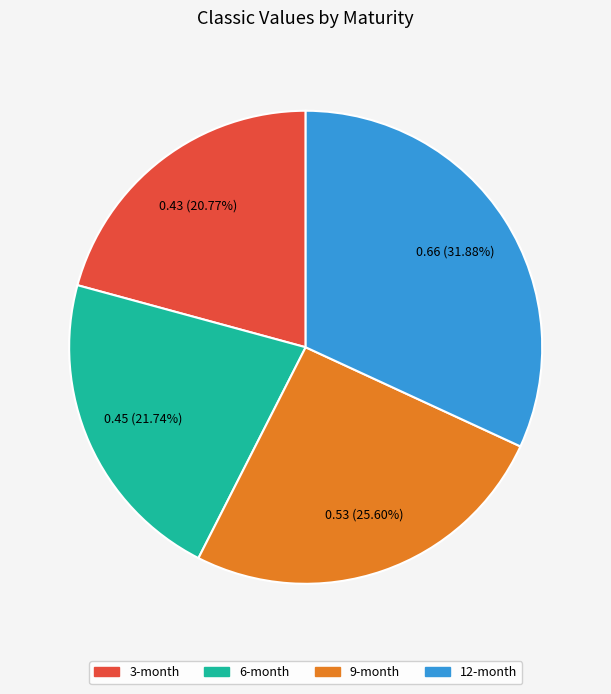

To the nearest percent, what is the average slice percentage?

25%